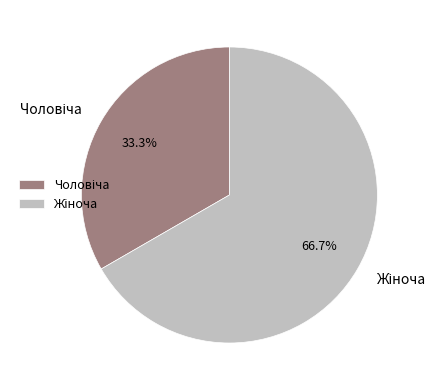

How many segments does this pie chart have?

2